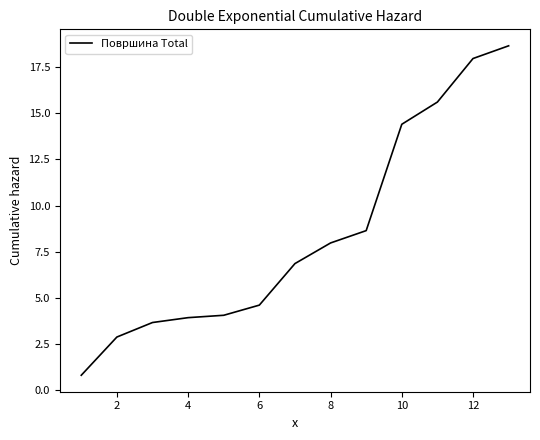

How many lines are shown in the chart?

1